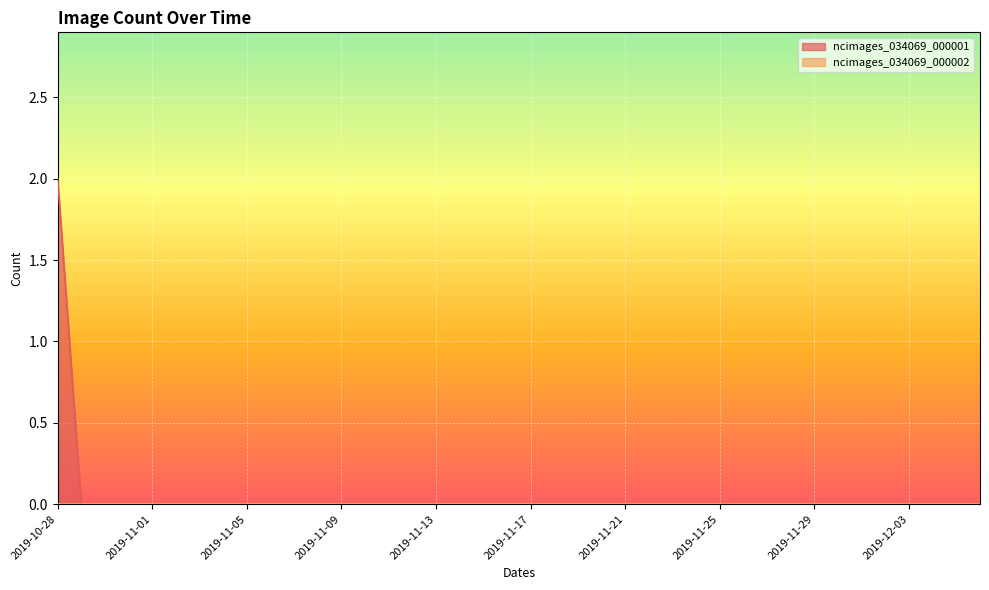

Which category has the highest value across all series?

2019-10-28